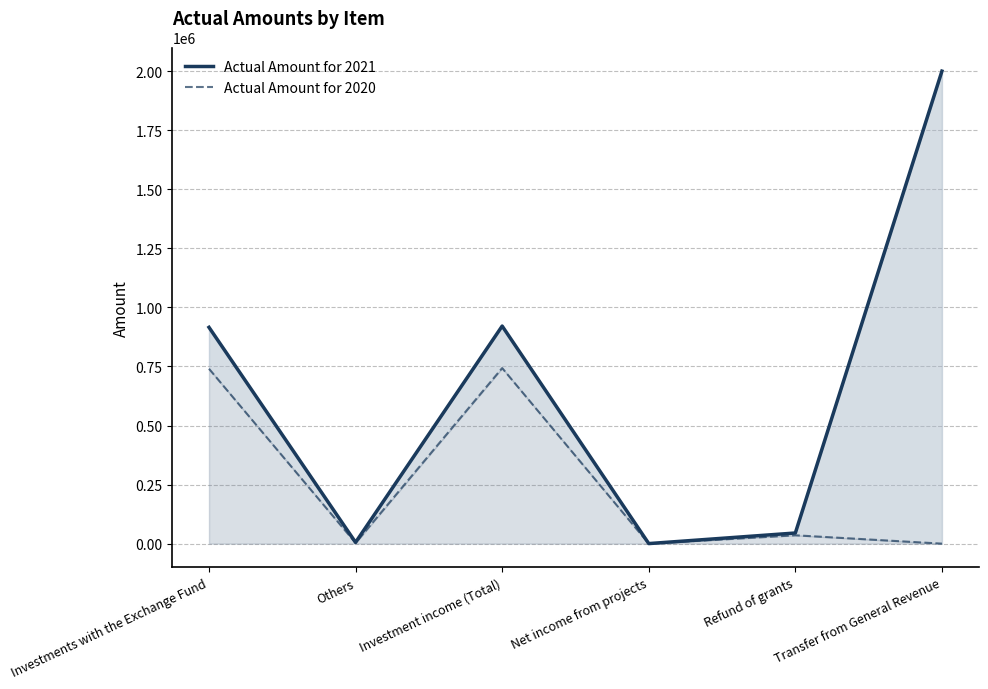

Reading left to right, list all the values displayed in this chart.

Actual Amount for 2021: 915599	5372	920971	268	45049	2000000
Actual Amount for 2020: 740182	2952	743134	58	35331	0